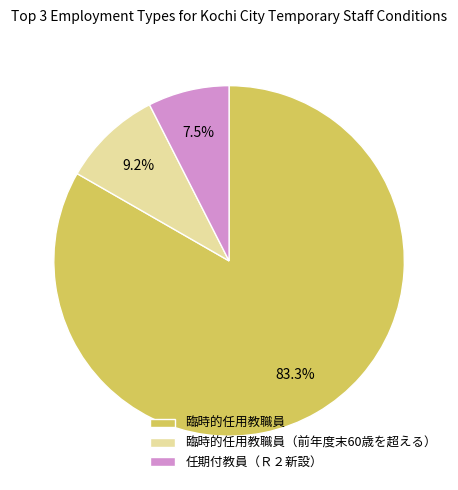

What is the ratio of the value at 臨時的任用教職員 to the value at 任期付教員（Ｒ２新設）?

11.1